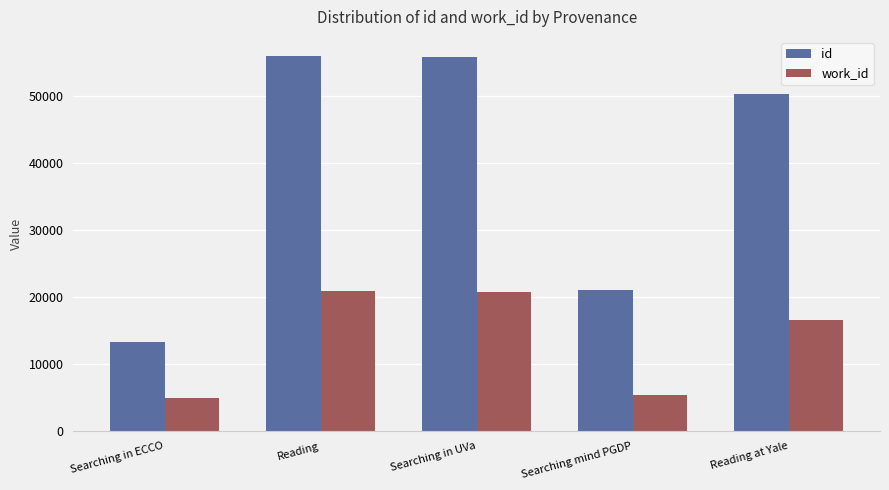

At which label does id reach its minimum?

Searching in ECCO